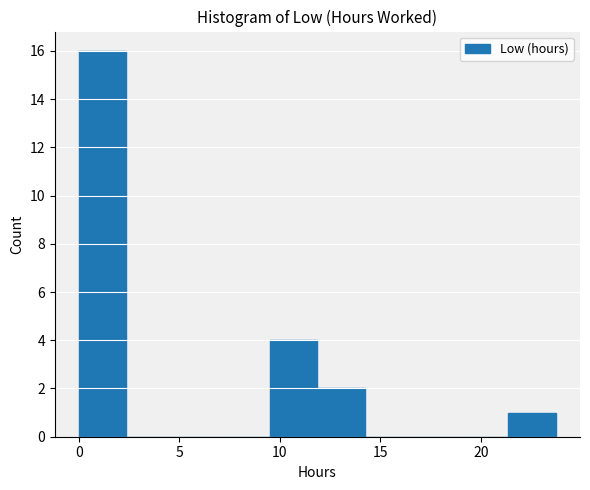

How tall is the bar that spans 12.0 to 14.0 on the x-axis? Neither the bar edges nor the heights are printed on the chart, so give them approximately, as read against the axes.

2